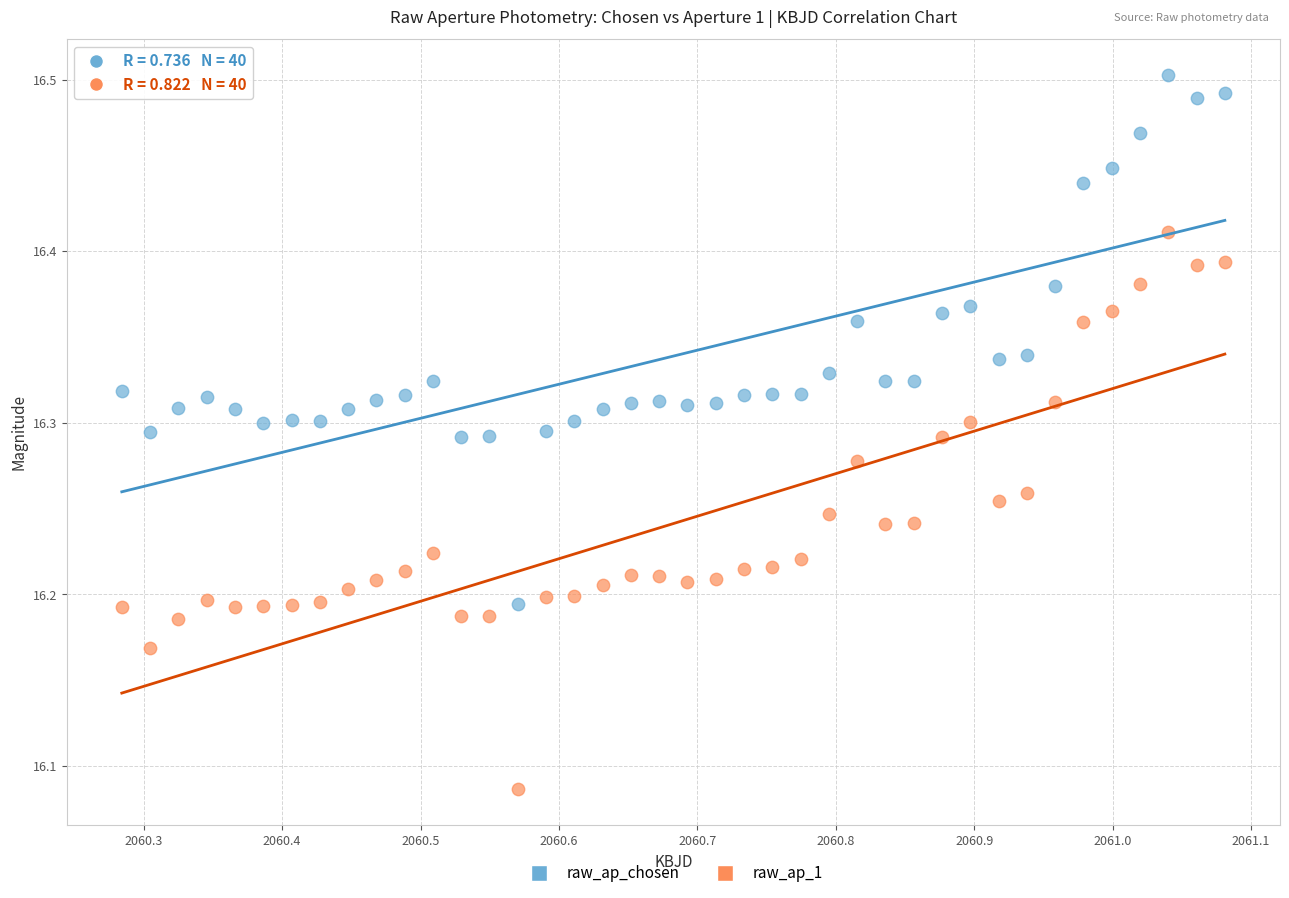

Which series reaches the minimum Y coordinate?

raw_ap_1